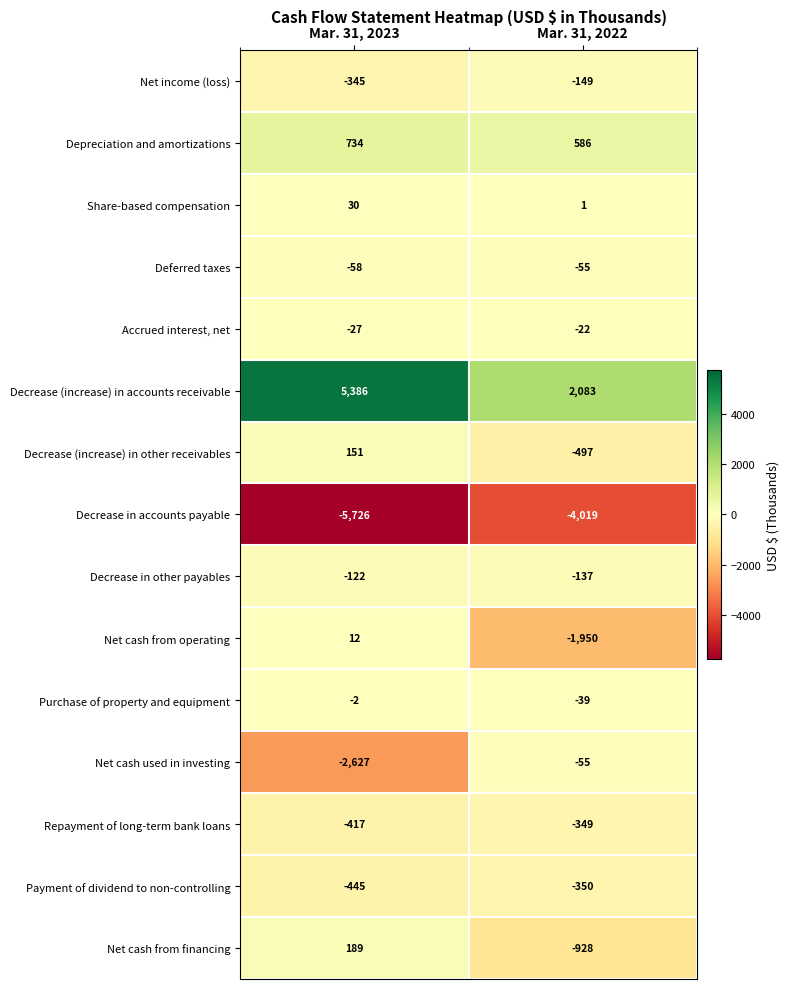

What is the total value across all series at Mar. 31, 2023?

-3267